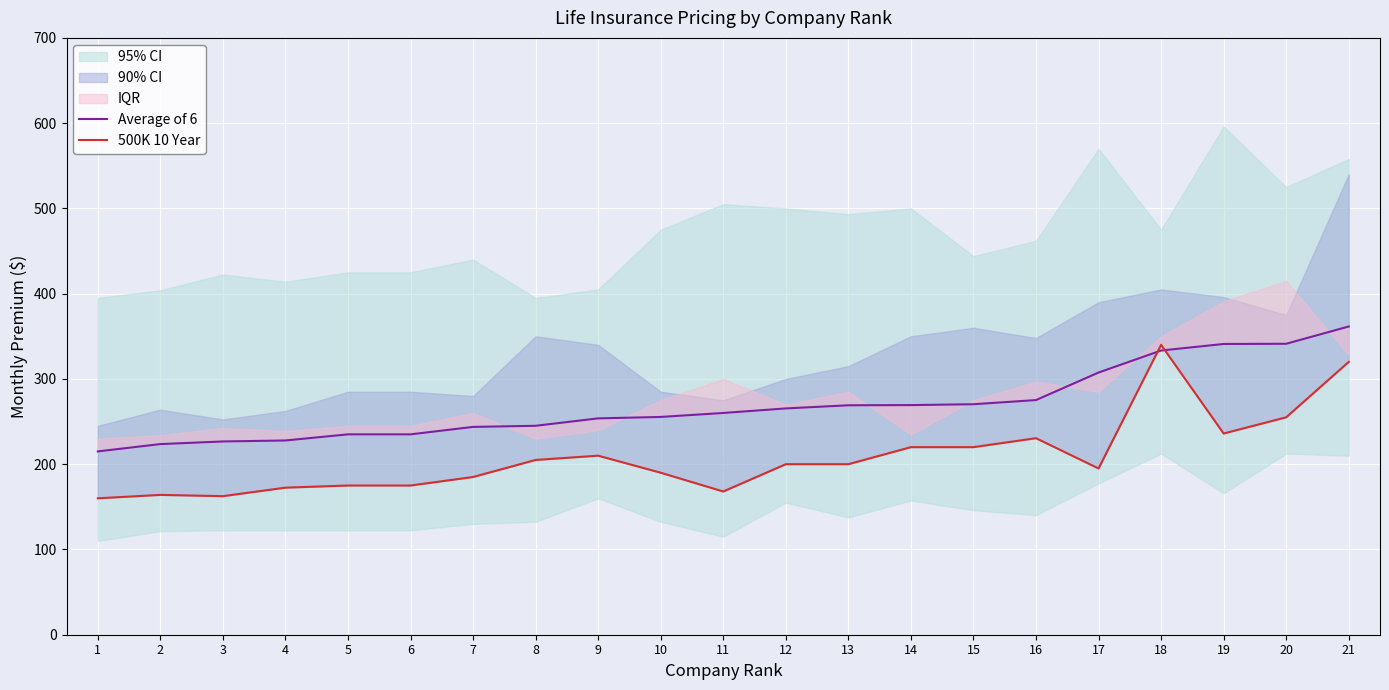

True or false: 500K 10 Year and Average of 6 cross at least once.

True